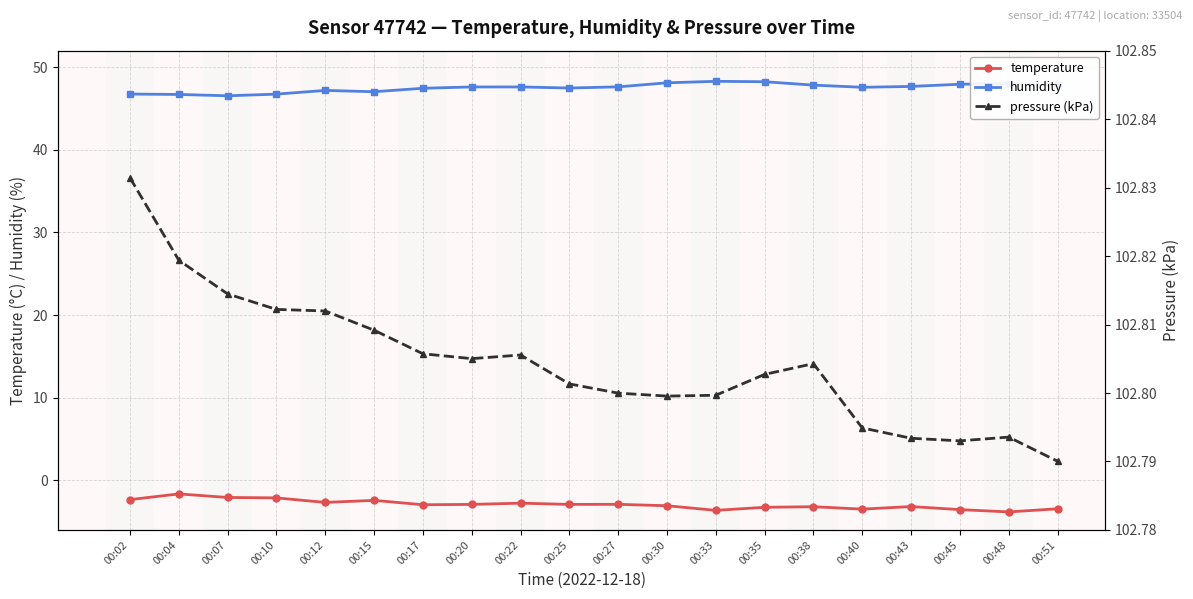

At which category does the chart reach its minimum across all series?

00:48